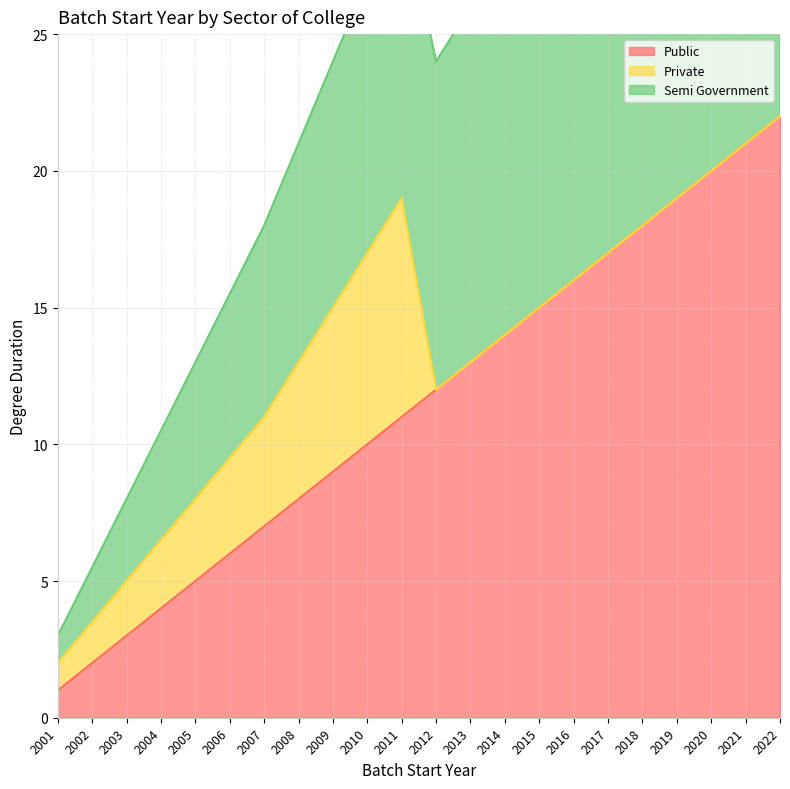

What value does the Semi Government series have at 2022?

44.0